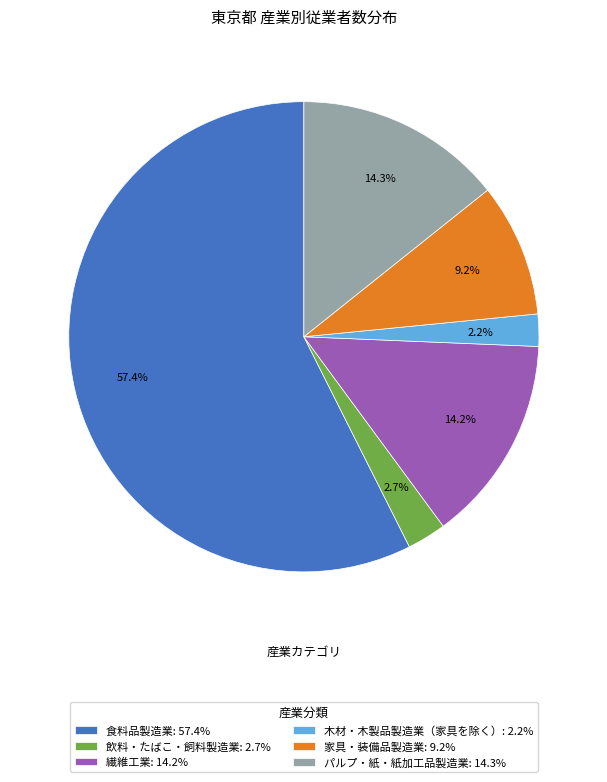

What is the majority slice?

食料品製造業